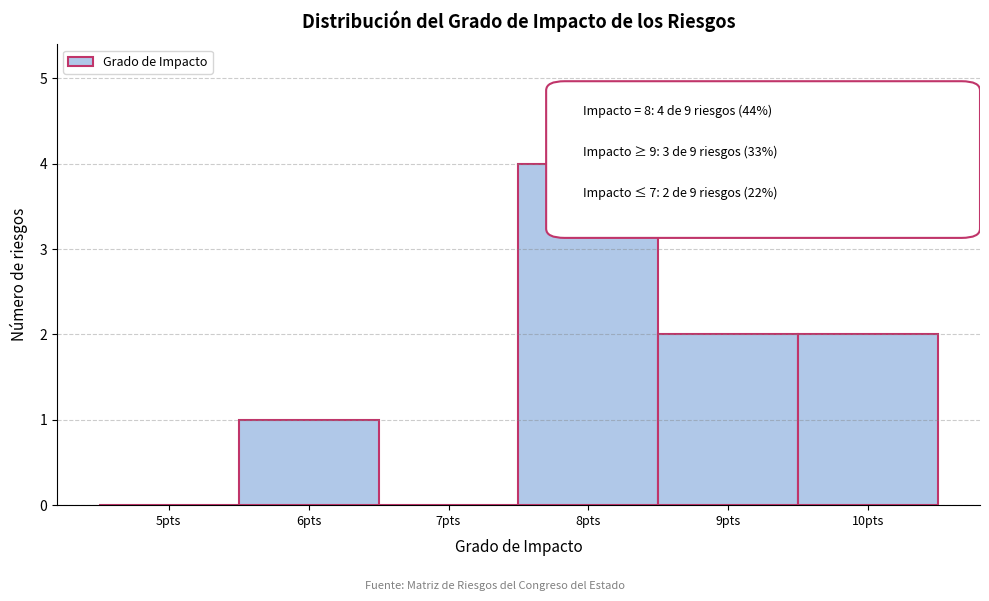

Reading left to right, extract all data points from this chart.

5pts=0	6pts=1	7pts=0	8pts=4	9pts=2	10pts=2